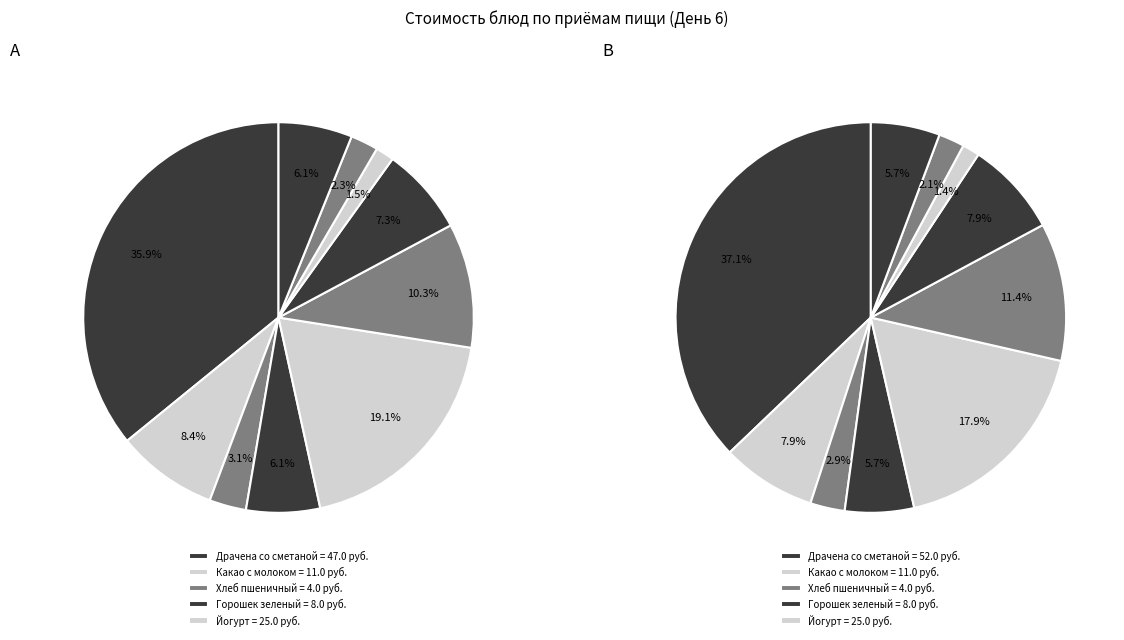

Which slice is the smallest?

Хлеб пшеничный (обед)